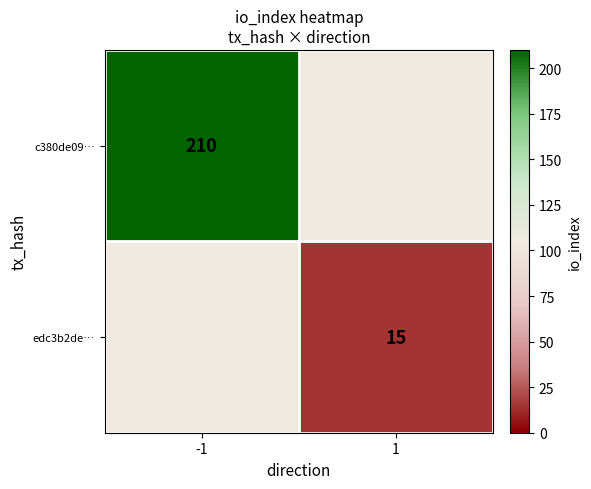

The value of edc3b2de… at 1 is 20. True or false?

False